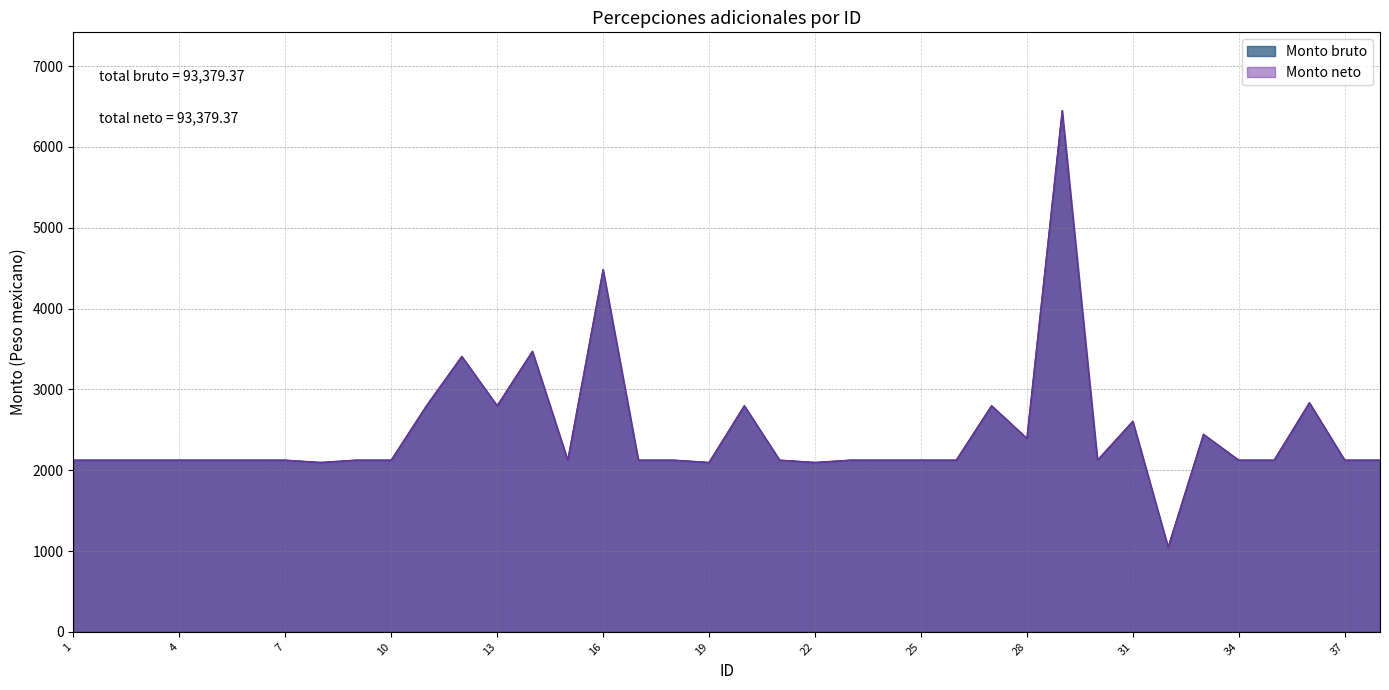

Where is the first local minimum for Monto bruto?

8